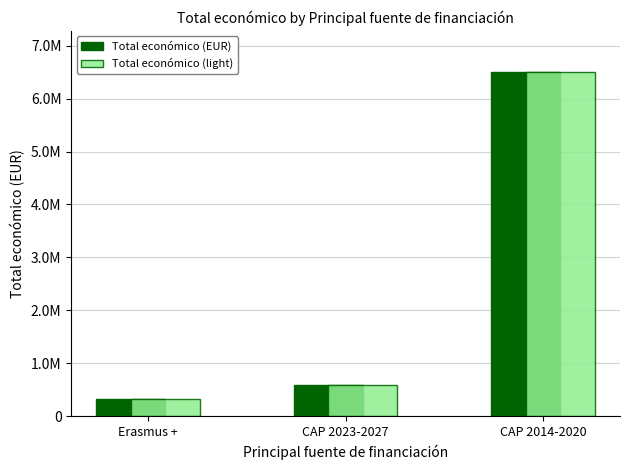

At which label does Total económico (EUR) first exceed 598609?

CAP 2014-2020